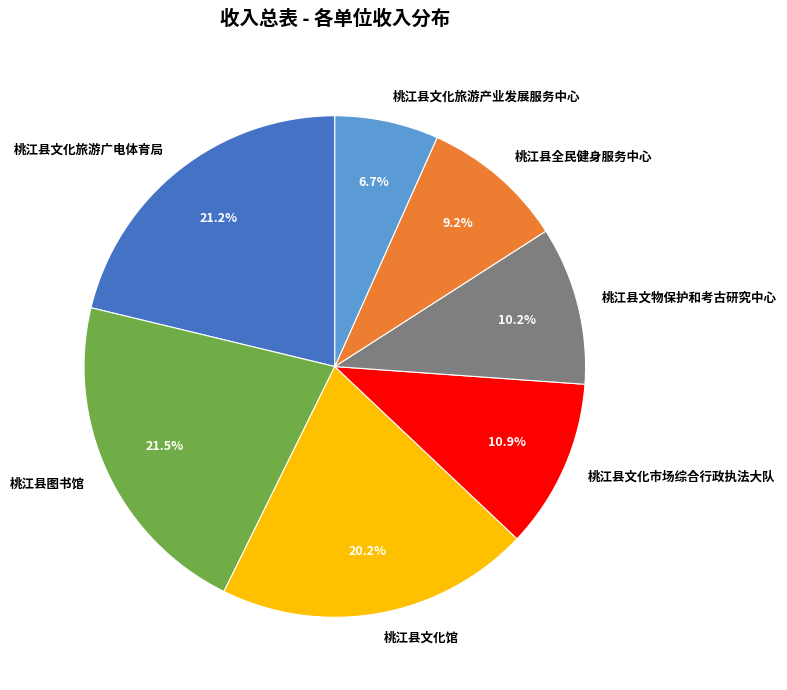

What percentage is NOT represented by 桃江县文化市场综合行政执法大队?

89.1%